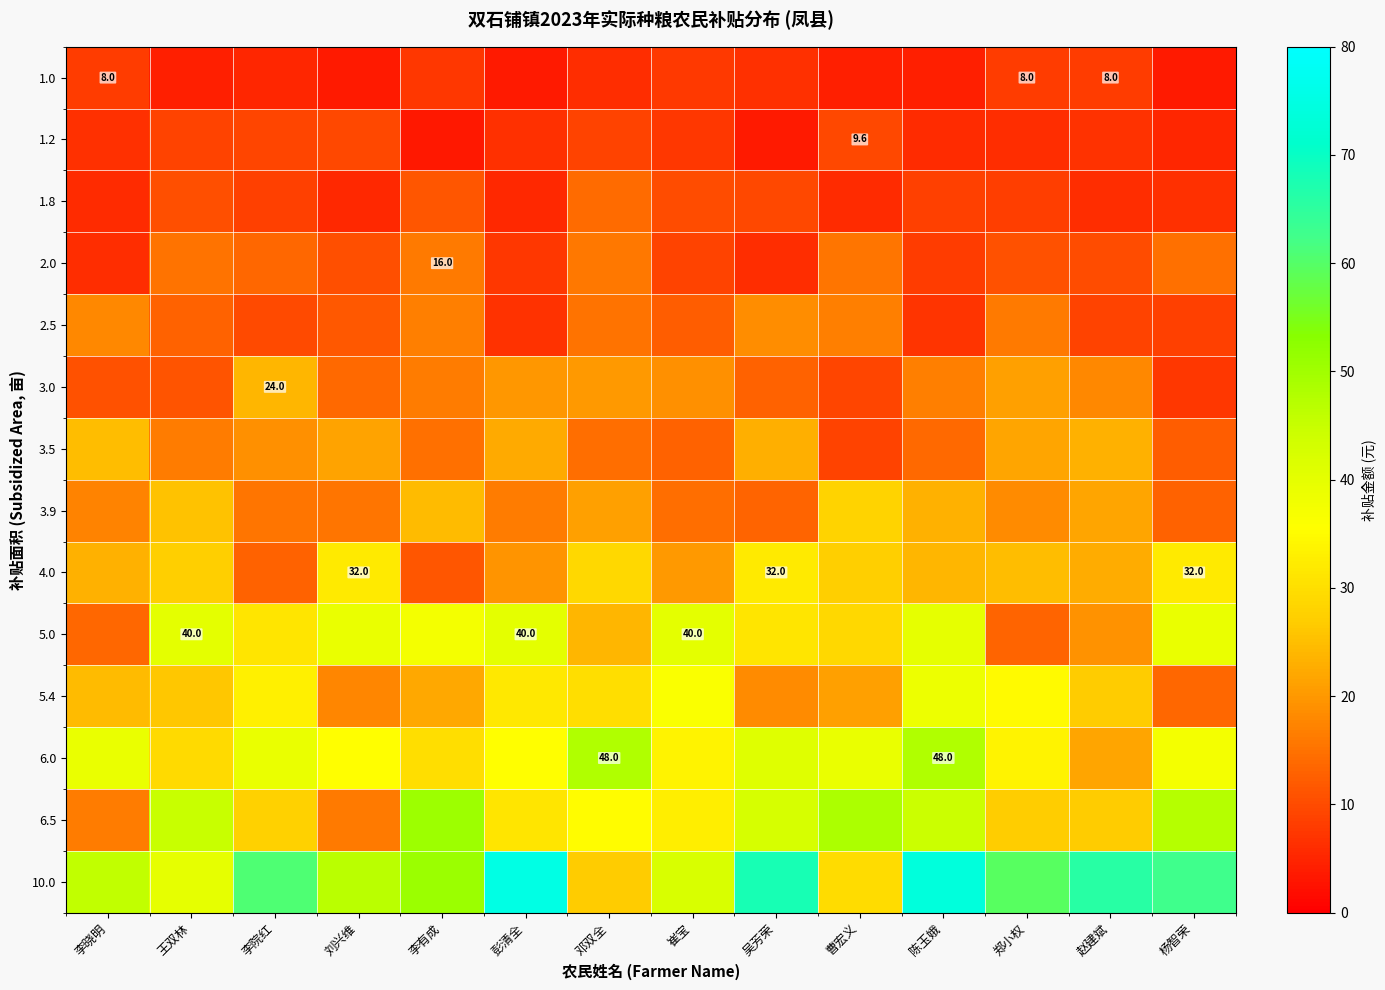

What is the total value across all series at 王双林?

312.0